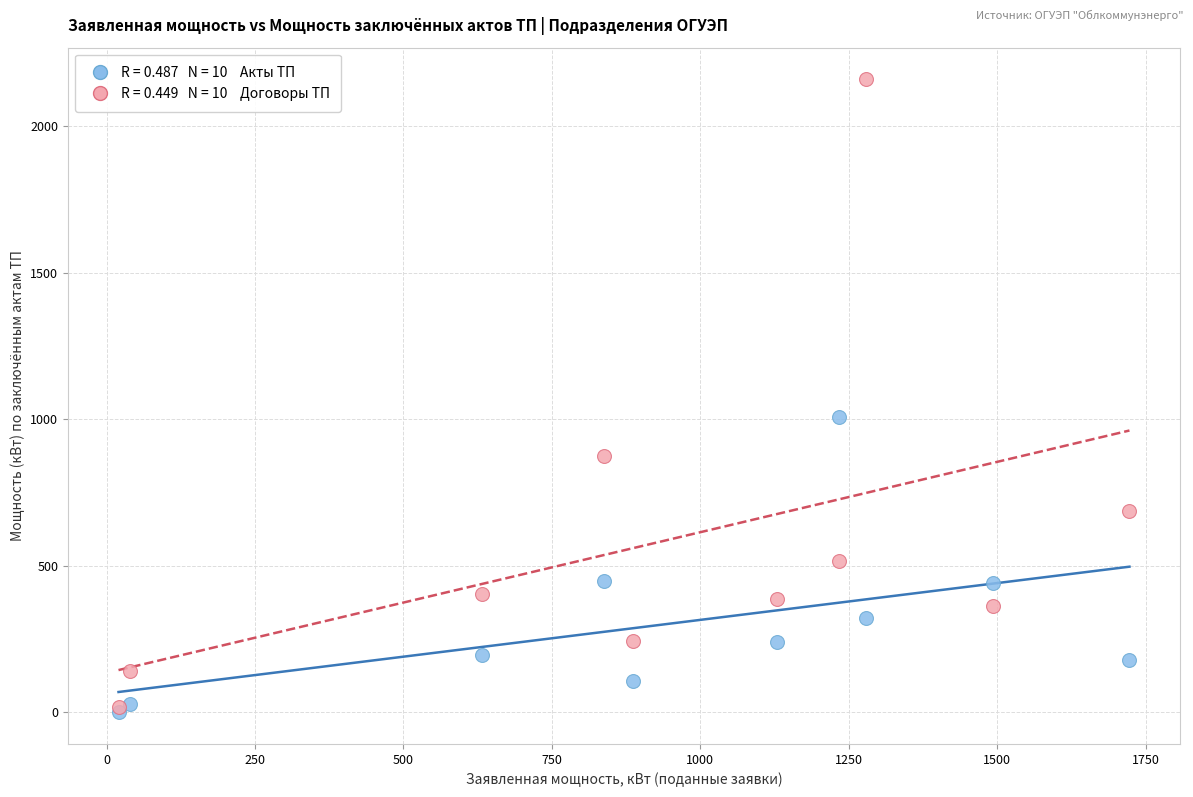

Across all series, what Y value is closest to 1079?

1009.0